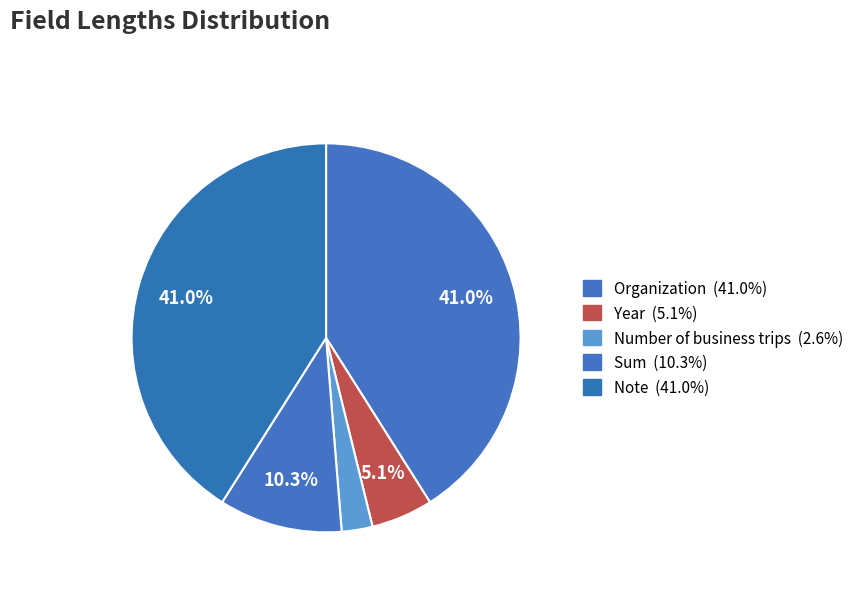

Count the number of slices in the pie.

5